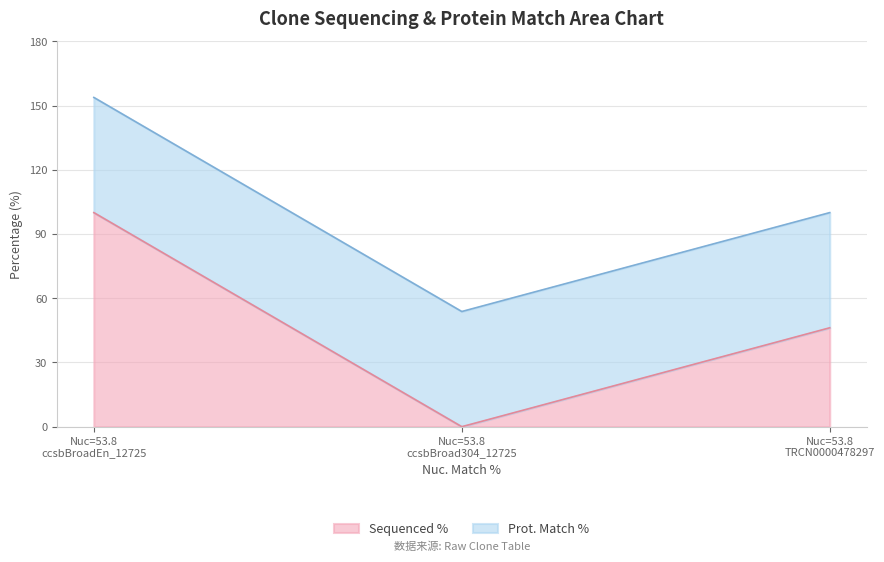

What is the sum of all Sequenced % values?

146.2